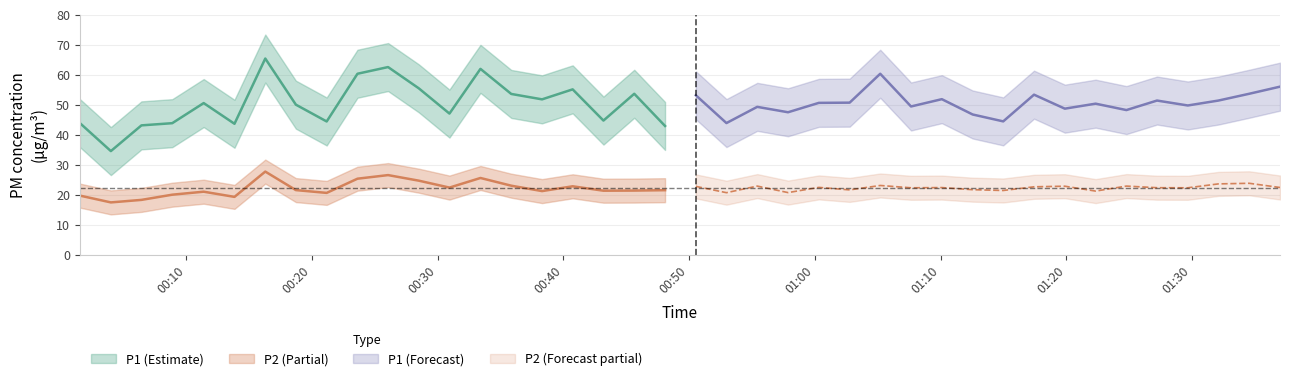

True or false: P1 and P2 cross at least once.

False